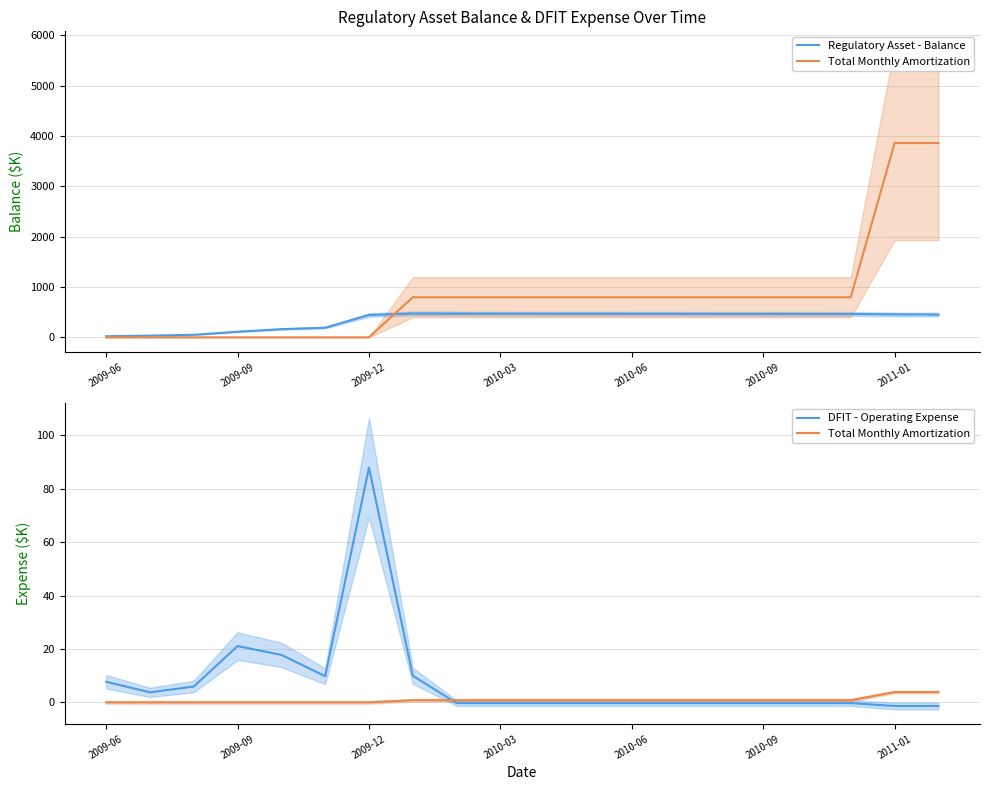

Reading left to right, extract all data points from this chart.

Regulatory Asset - Balance: 22.1	32.9	50.1	110.6	162.0	190.7	443.3	471.9	470.3	469.5	468.7	467.9	467.1	466.3	465.5	464.8	464.0	463.2	455.4	451.6
Total Monthly Amortization: 0.0	0.0	0.0	0.0	0.0	0.0	0.0	0.8	0.8	0.8	0.8	0.8	0.8	0.8	0.8	0.8	0.8	0.8	3.9	3.9
DFIT - Operating Expense: 7.7	3.7	5.9	21.1	17.8	9.8	88.0	10.0	-0.3	-0.3	-0.3	-0.3	-0.3	-0.3	-0.3	-0.3	-0.3	-0.3	-1.4	-1.4